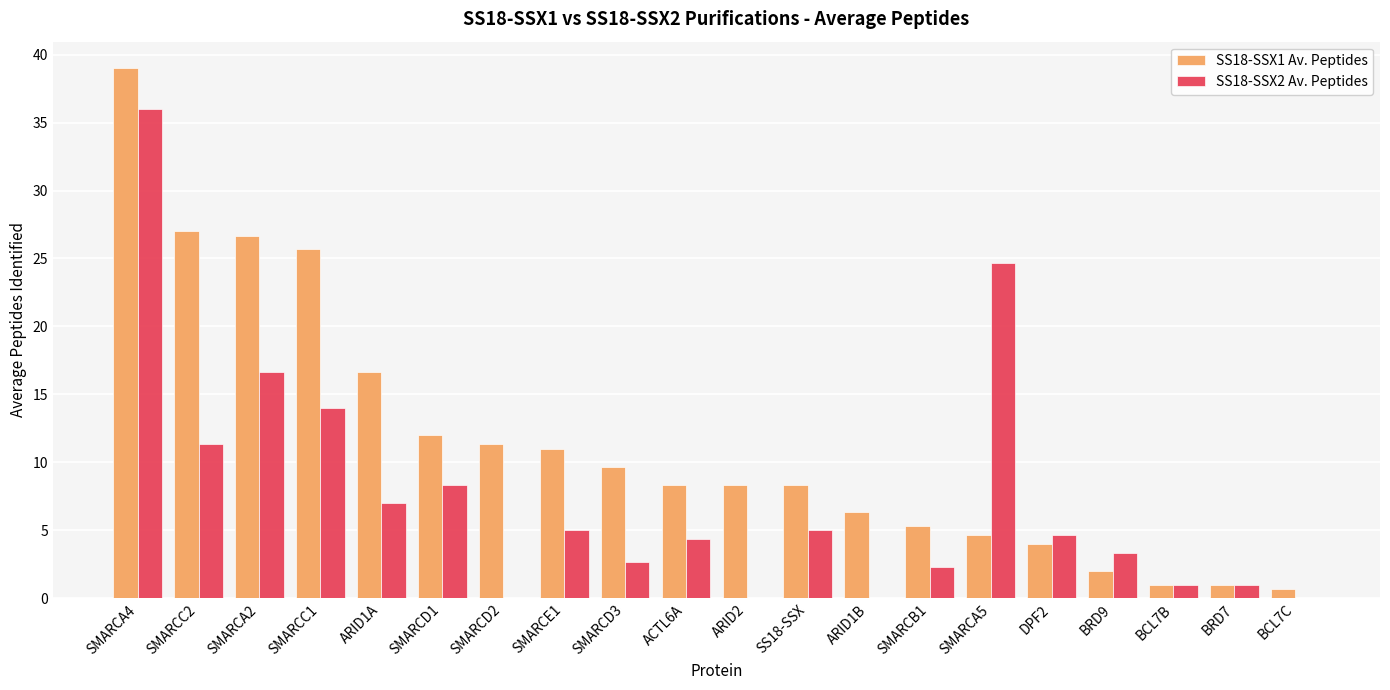

Reading right to left, extract all data points from this chart.

SS18-SSX1 Av. Peptides: 0.7	1.0	1.0	2.0	4.0	4.7	5.3	6.3	8.3	8.3	8.3	9.7	11.0	11.3	12.0	16.7	25.7	26.7	27.0	39.0
SS18-SSX2 Av. Peptides: 0.0	1.0	1.0	3.3	4.7	24.7	2.3	0.0	5.0	0.0	4.3	2.7	5.0	0.0	8.3	7.0	14.0	16.7	11.3	36.0